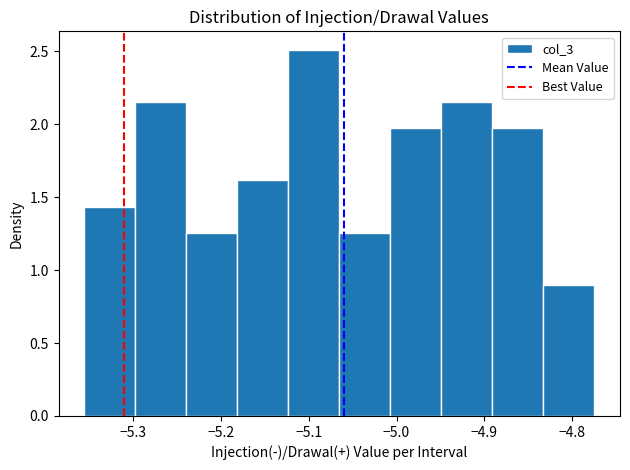

Reading left to right, list every bar in this chart as the range it spans on the x-axis followed by its height. Neither the bar edges nor the heights are printed on the chart, so give them approximately, as read against the axes.

-5.36 to -5.30: 1.45
-5.30 to -5.24: 2.15
-5.24 to -5.18: 1.25
-5.18 to -5.12: 1.60
-5.12 to -5.07: 2.50
-5.07 to -5.01: 1.25
-5.01 to -4.95: 1.95
-4.95 to -4.89: 2.15
-4.89 to -4.83: 1.95
-4.83 to -4.77: 0.90